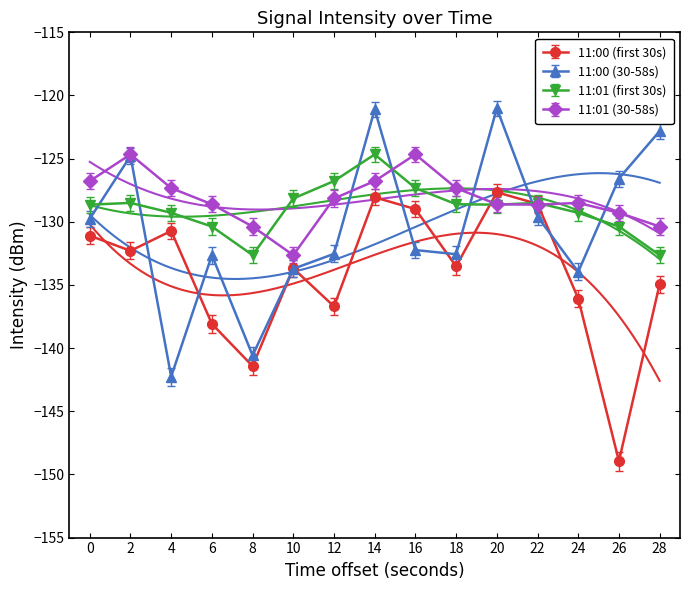

What is the value of the 11:01 (first 30s) point at the 11th from the left?

-128.6